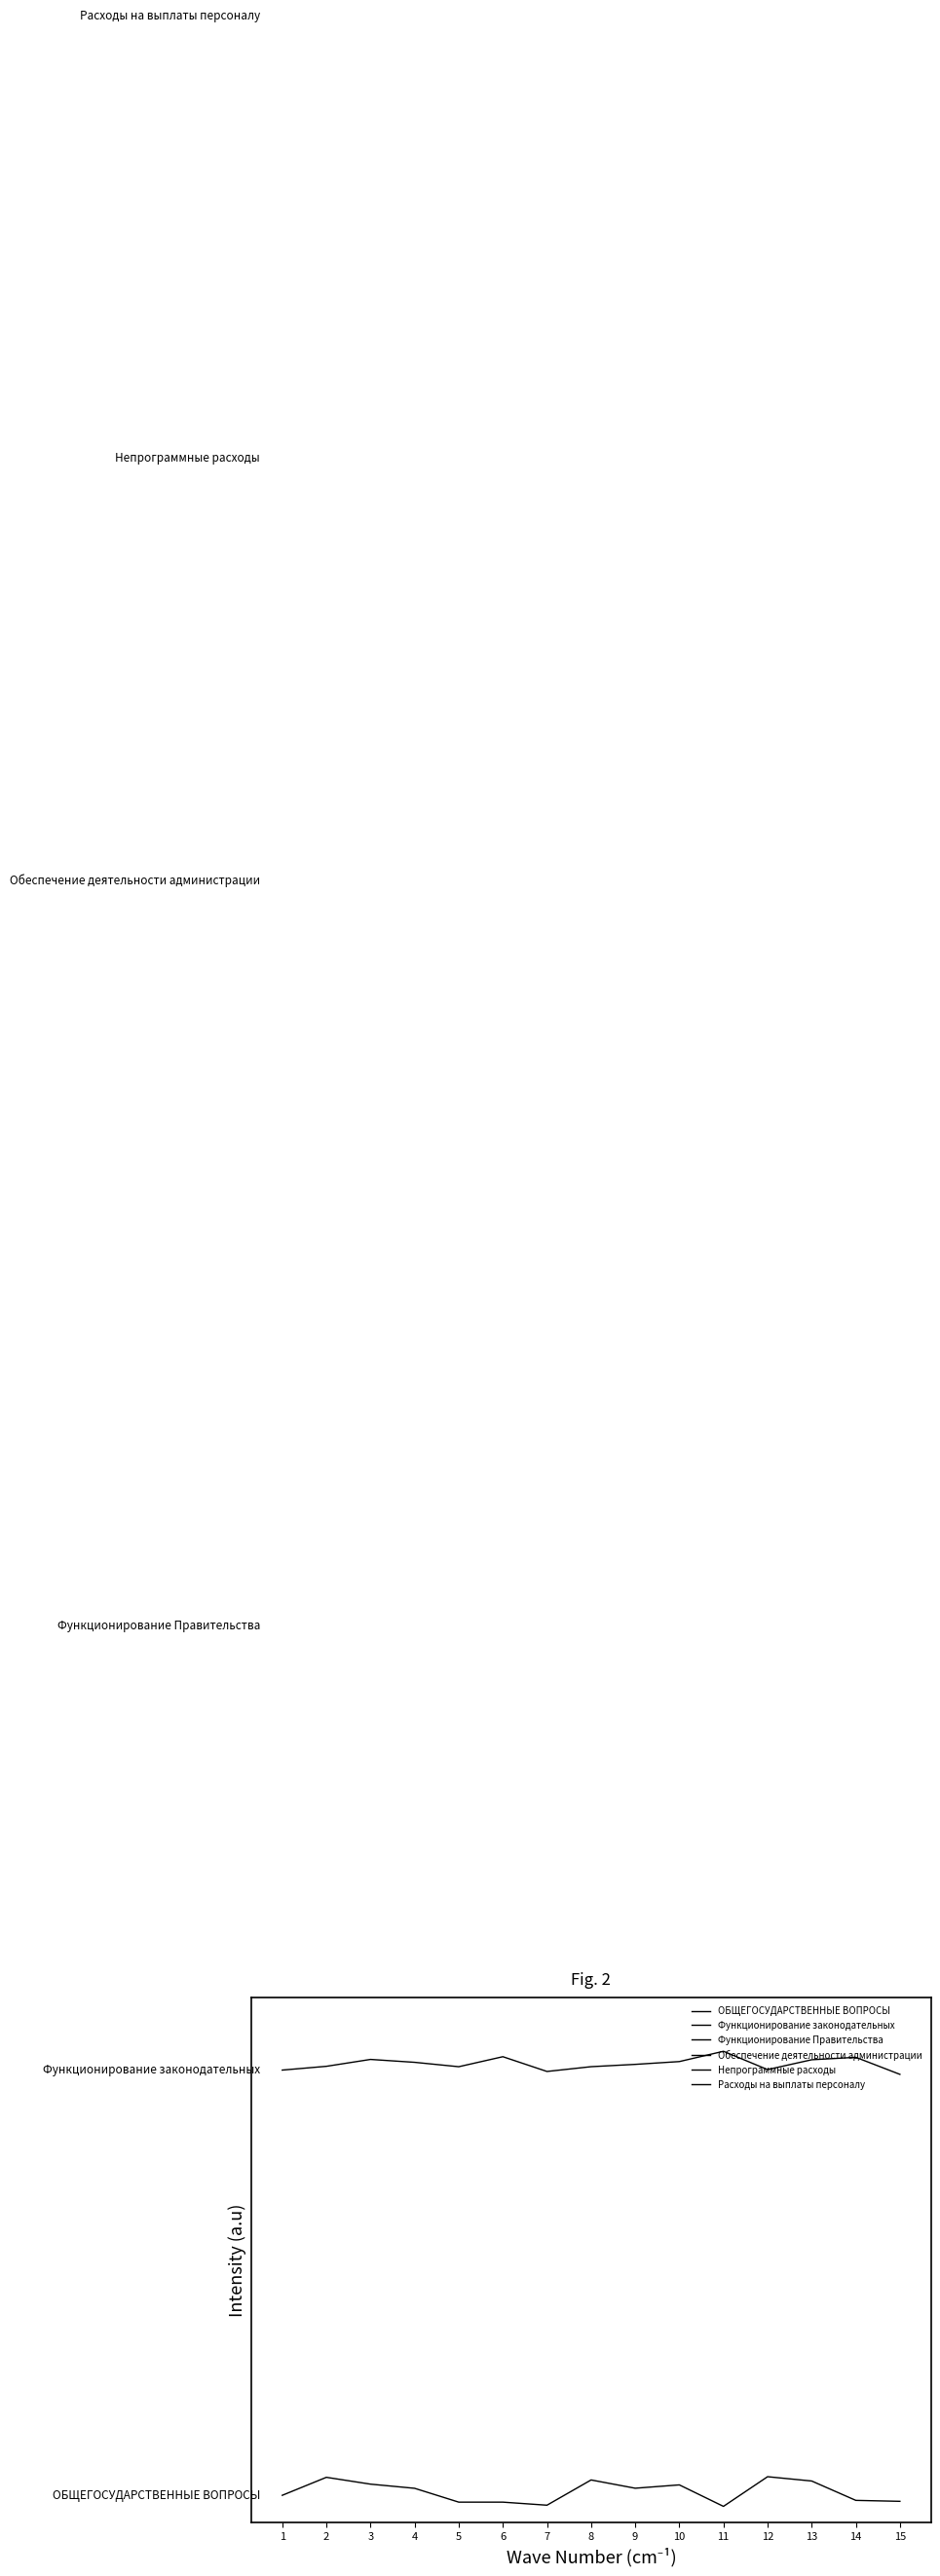

How many Непрограммные расходы values are between 5 and 6?

11